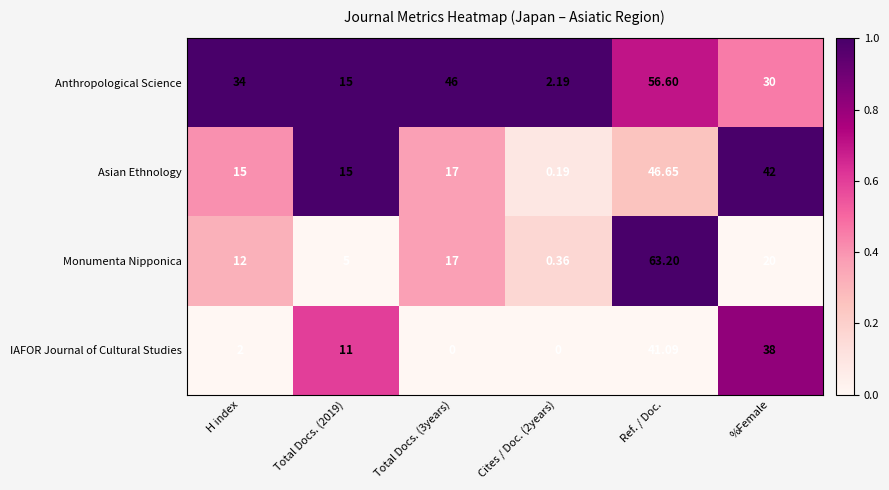

At how many categories does at least one series exceed 0?

6